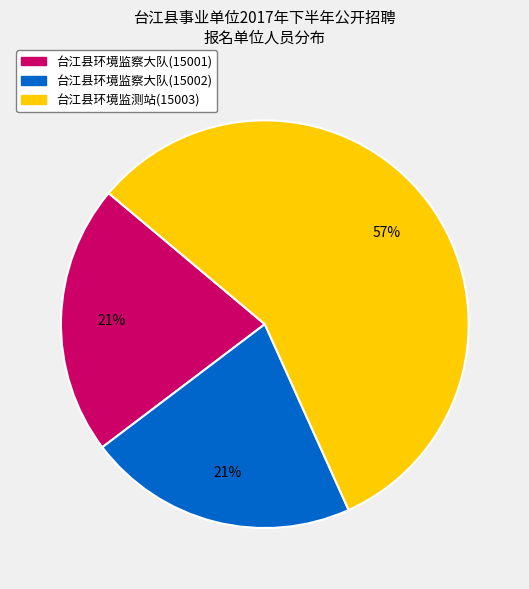

Between 台江县环境监测站(15003) and 台江县环境监察大队(15002), which is larger?

台江县环境监测站(15003)